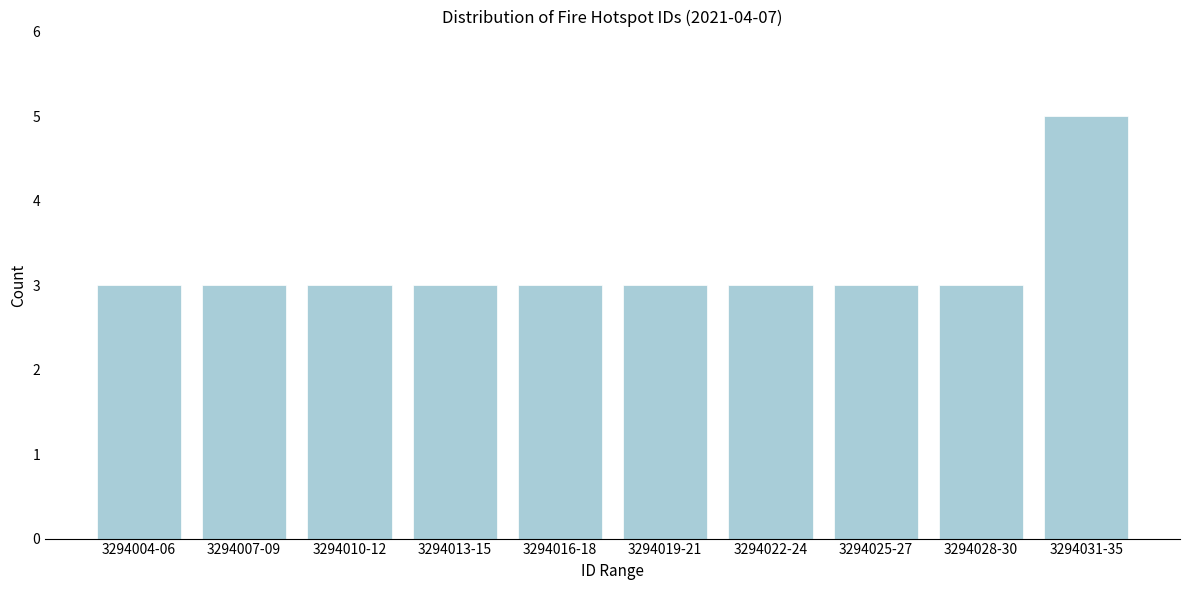

Reading right to left, extract all data points from this chart.

5	3	3	3	3	3	3	3	3	3